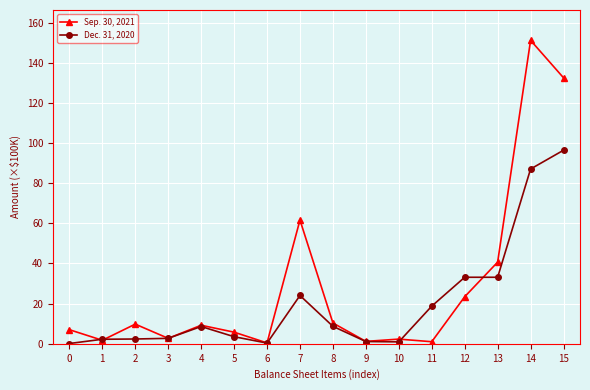

True or false: Dec. 31, 2020 has more than 1 points higher than both neighbors.

True